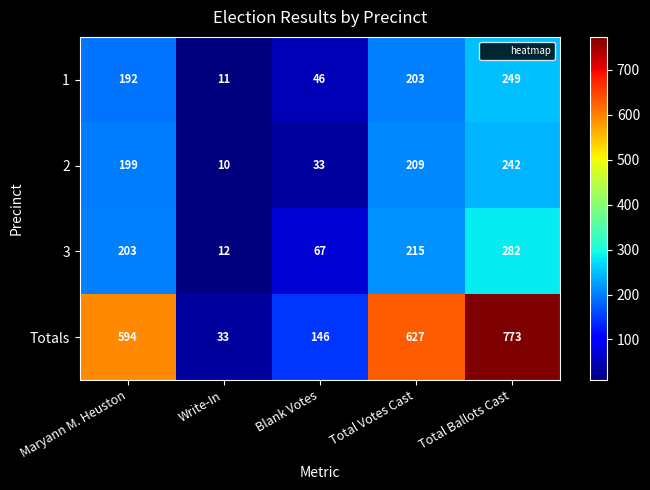

True or false: 1 has a value of 192 at Maryann M. Heuston.

True